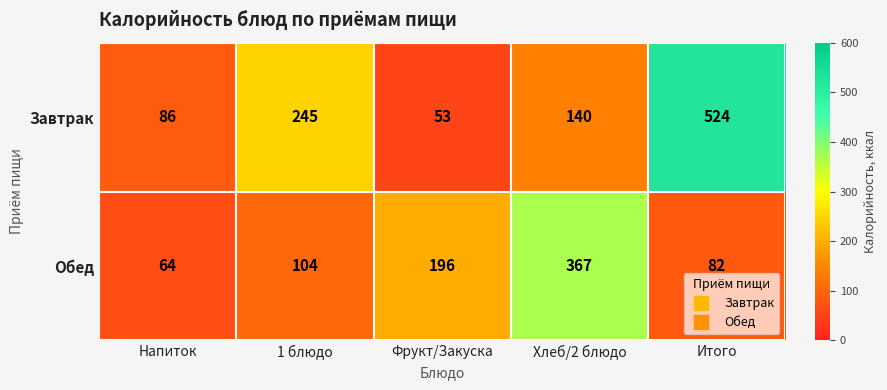

Reading left to right, extract all data points from this chart.

Завтрак: Напиток=86	1 блюдо=245	Фрукт/Закуска=53	Хлеб/2 блюдо=140	Итого=524
Обед: Напиток=64	1 блюдо=104	Фрукт/Закуска=196	Хлеб/2 блюдо=367	Итого=82